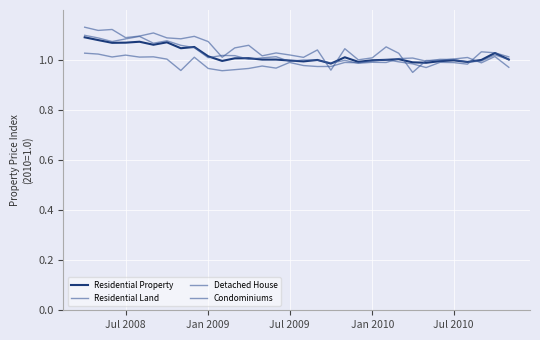

Reading left to right, what are all the values shown in this chart?

Residential Property: 1.1	1.1	1.1	1.1	1.1	1.1	1.1	1.0	1.1	1.0	1.0	1.0	1.0	1.0	1.0	1.0	1.0	1.0	1.0	1.0	1.0	1.0	1.0	1.0	1.0	1.0	1.0	1.0	1.0	1.0	1.0	1.0
Residential Land: 1.1	1.1	1.1	1.1	1.1	1.1	1.1	1.1	1.1	1.1	1.0	1.0	1.1	1.0	1.0	1.0	1.0	1.0	1.0	1.0	1.0	1.0	1.1	1.0	1.0	1.0	1.0	1.0	1.0	1.0	1.0	1.0
Detached House: 1.1	1.1	1.1	1.1	1.1	1.1	1.1	1.1	1.0	1.0	1.0	1.0	1.0	1.0	1.0	1.0	1.0	1.0	1.0	1.0	1.0	1.0	1.0	1.0	1.0	1.0	1.0	1.0	1.0	1.0	1.0	1.0
Condominiums: 1.0	1.0	1.0	1.0	1.0	1.0	1.0	1.0	1.0	1.0	1.0	1.0	1.0	1.0	1.0	1.0	1.0	1.0	1.0	1.0	1.0	1.0	1.0	1.0	1.0	1.0	1.0	1.0	1.0	1.0	1.0	1.0